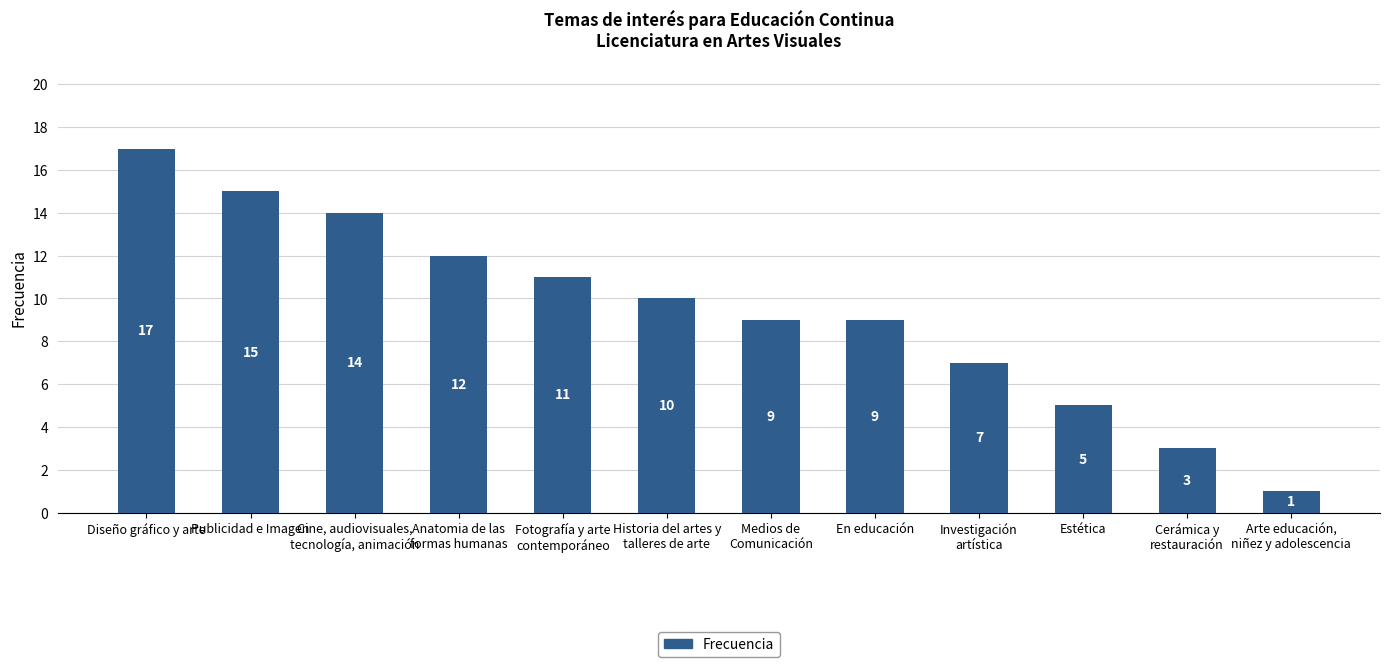

What is the label of the 7th bar from the right?

Historia del artes y
talleres de arte